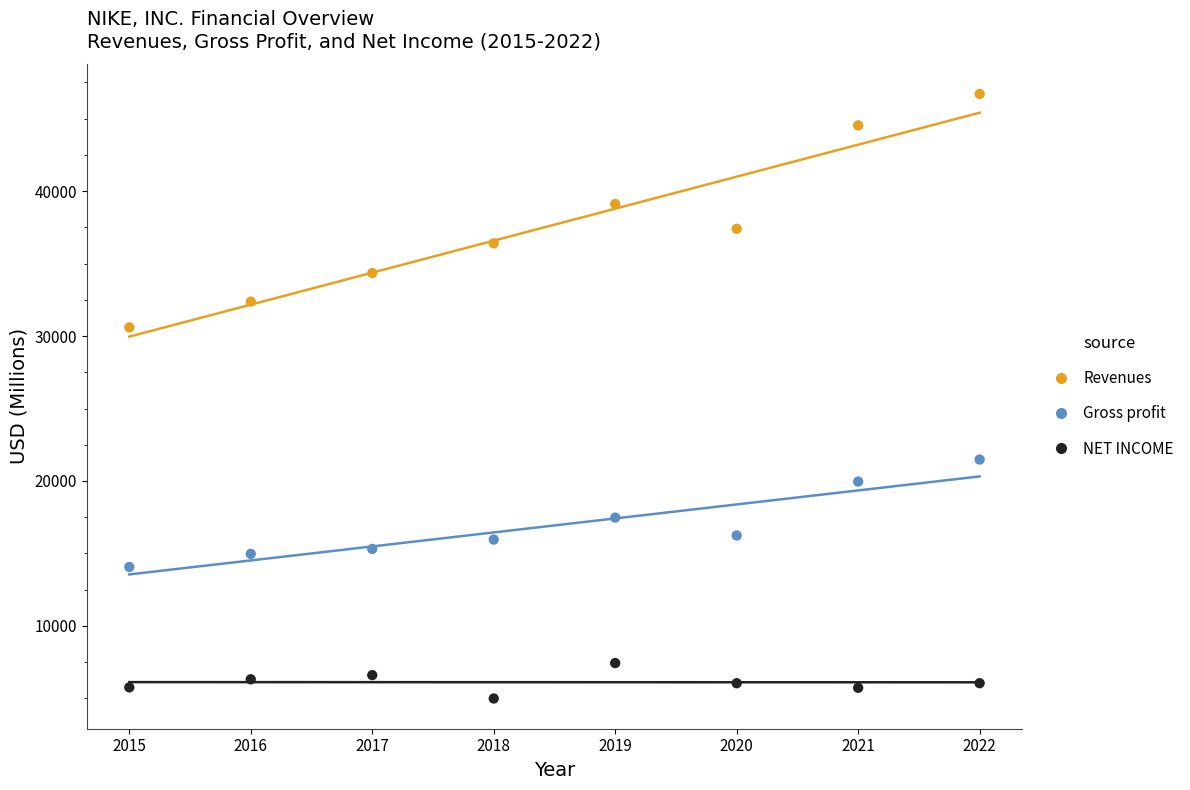

Which series contains the highest Y value?

Revenues